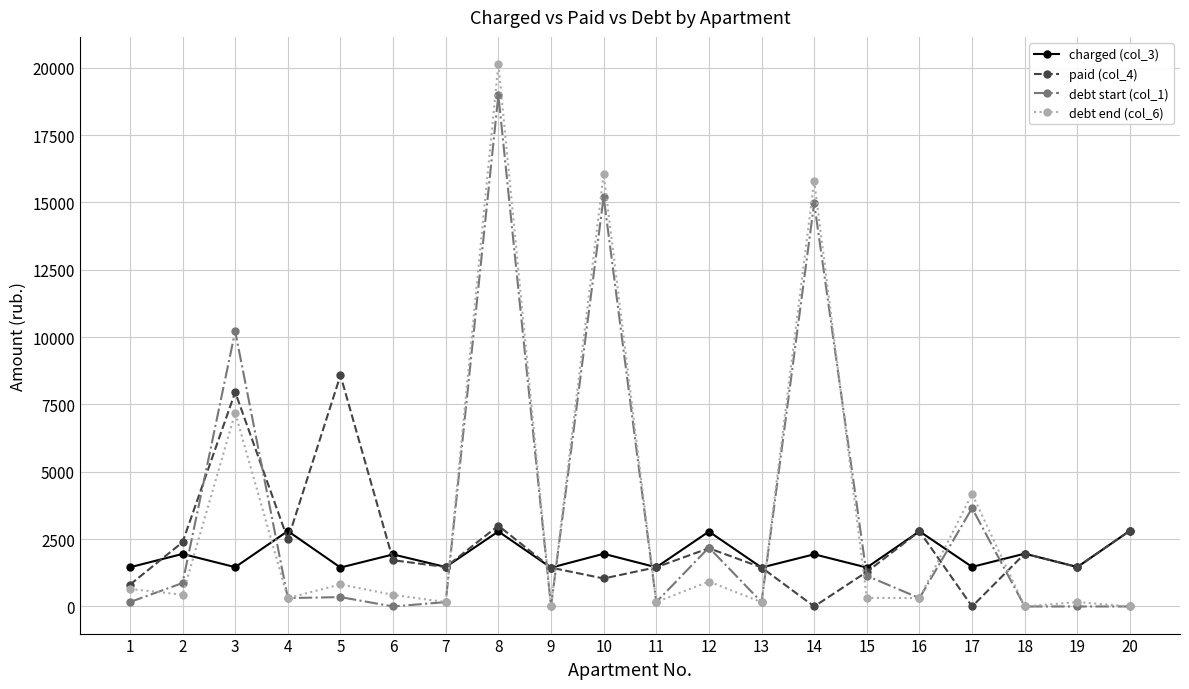

Between which two adjacent categories do charged (col_3) and paid (col_4) first intersect?

1 and 2